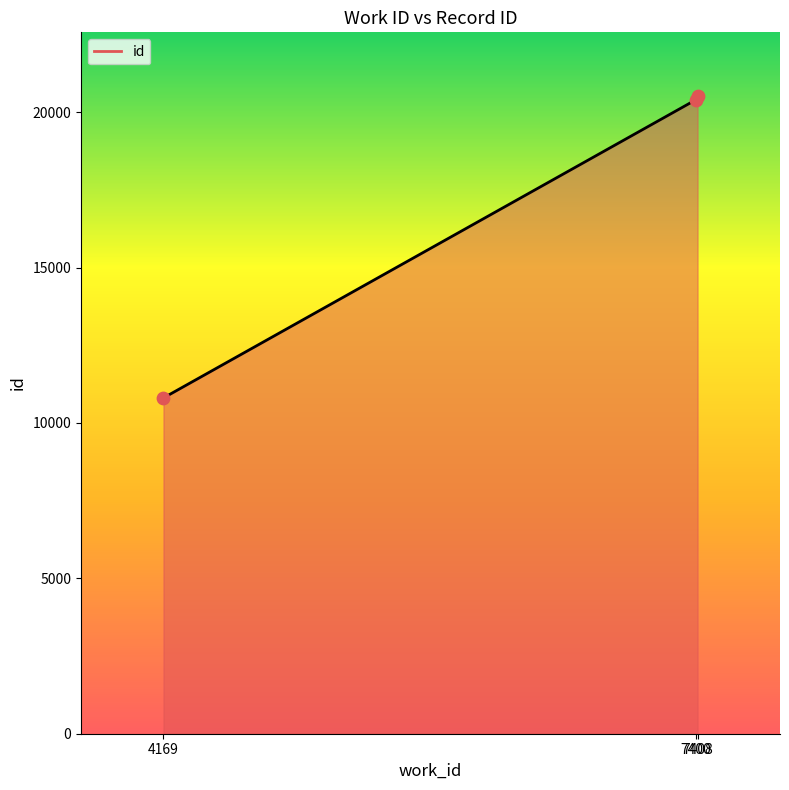

What is the sum of all values?

51725